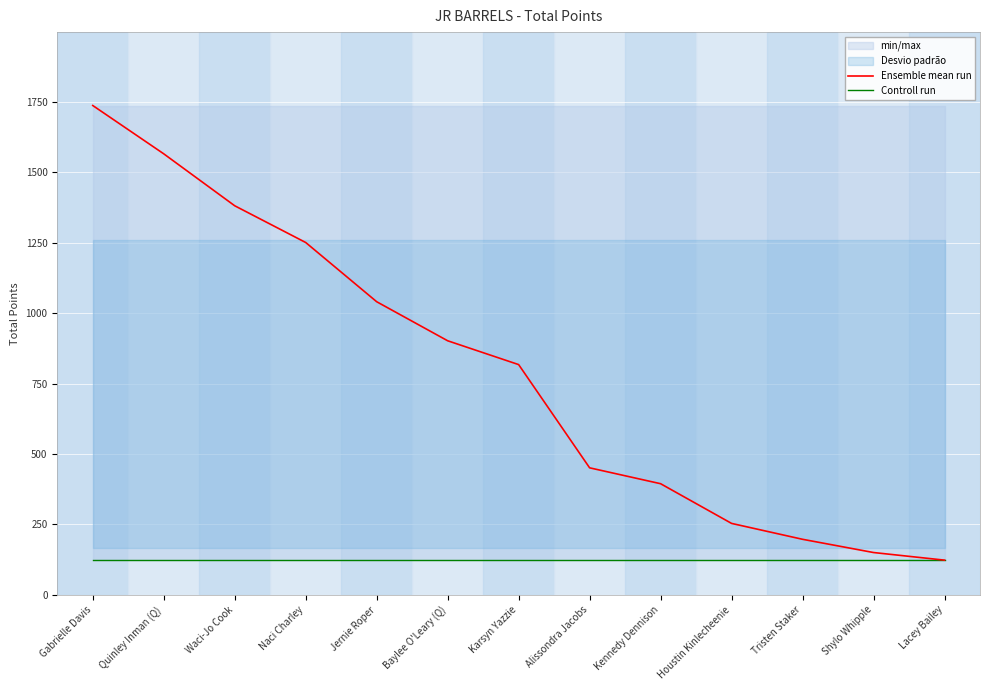

What is the label of the 4th point from the left?

Naci Charley